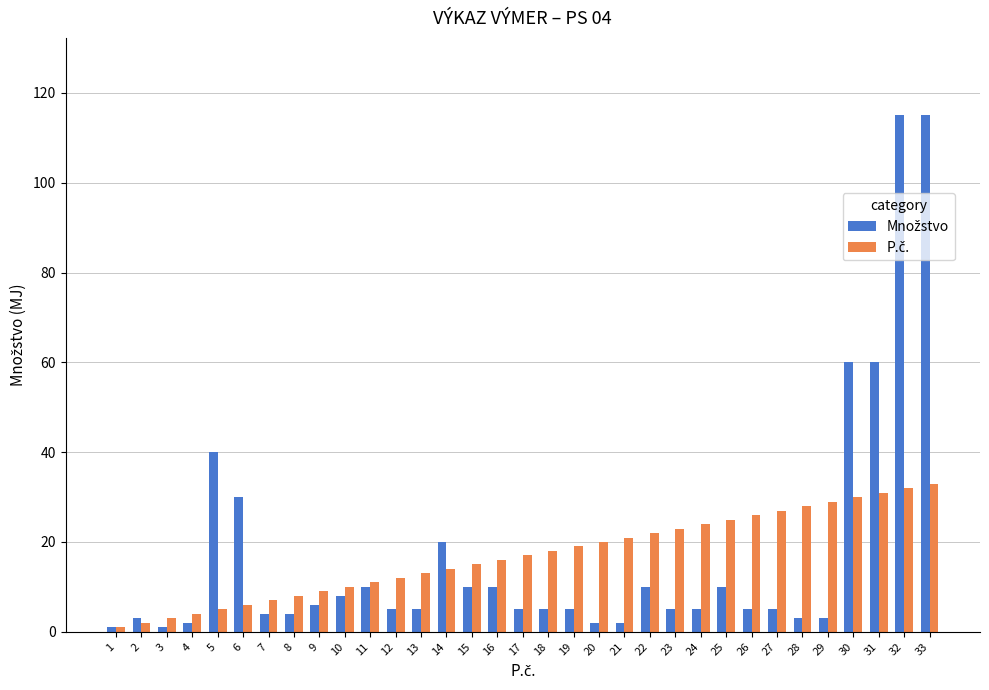

What is the value of the P.č. bar at the 14th from the left?

14